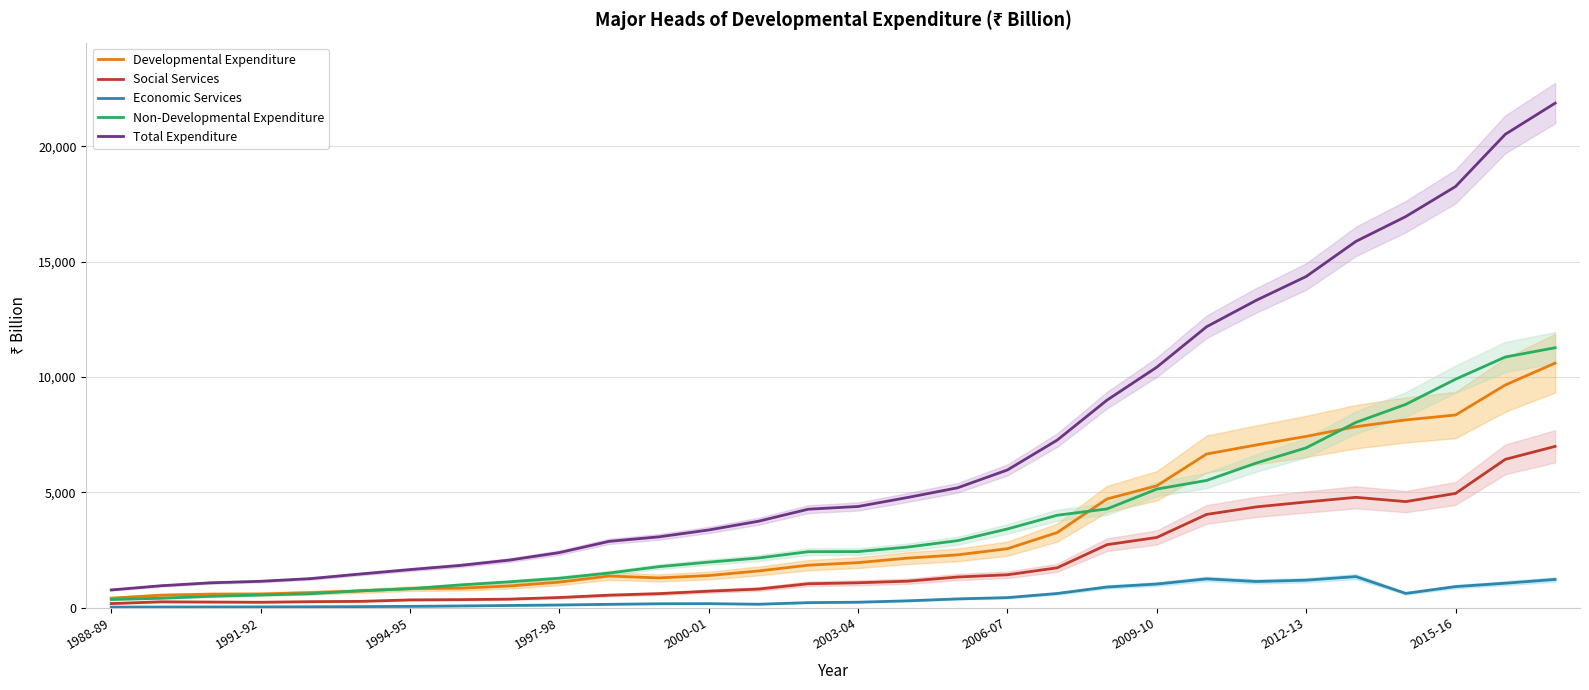

True or false: Total Expenditure and Economic Services intersect in this chart.

False